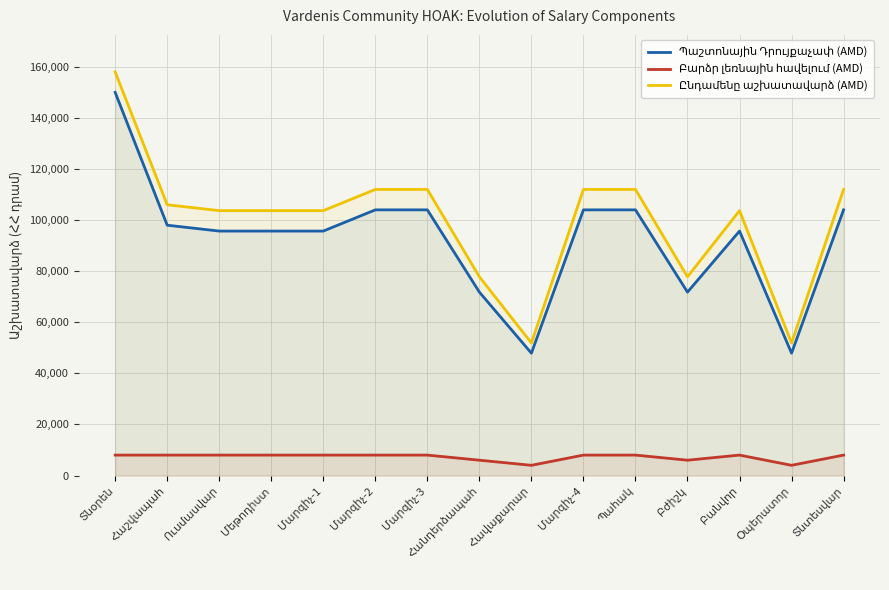

In Պաշտոնային Դրույքաչափ (AMD), how many points are higher than both neighbors (excluding endpoints)?

1